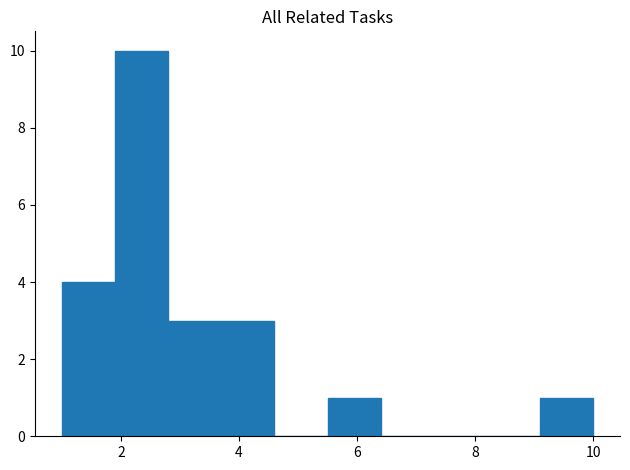

Reading left to right, list every bar in this chart as the range it spans on the x-axis followed by its height. Neither the bar edges nor the heights are printed on the chart, so give them approximately, as read against the axes.

1.0 to 1.9: 4
1.9 to 2.8: 10
2.8 to 3.7: 3
3.7 to 4.6: 3
4.6 to 5.5: 0
5.5 to 6.4: 1
6.4 to 7.3: 0
7.3 to 8.2: 0
8.2 to 9.1: 0
9.1 to 10.0: 1